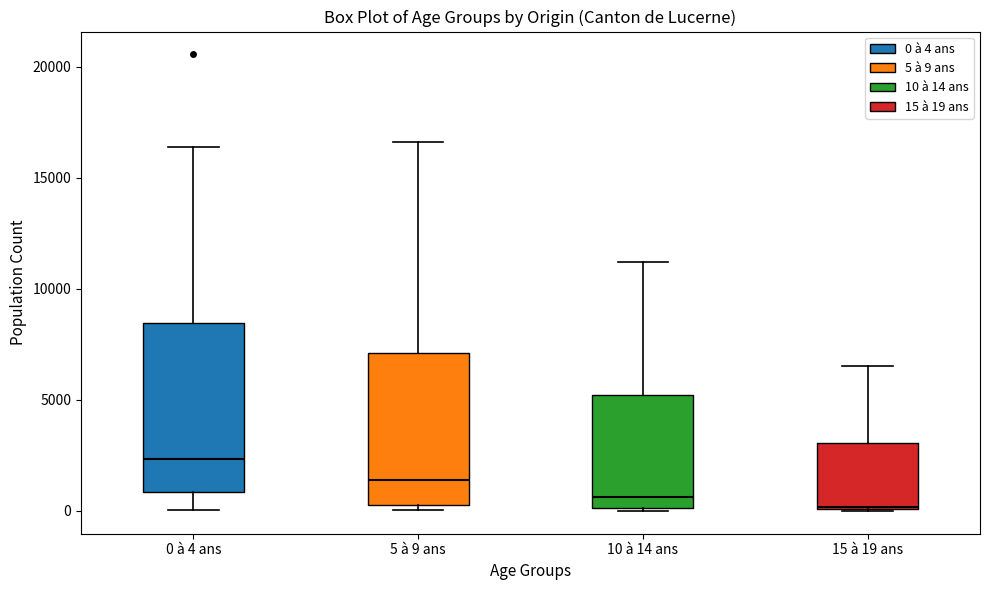

Reading left to right, transcribe this box plot: for each box, give where its median line is, the range the box spans, and where its two whiskers end, as read against the y-axis. The values are not printed on the chart, so give them approximately, as read against the axis.

0 à 4 ans: median 2500, box 1000 to 8500, whiskers 0 to 16500
5 à 9 ans: median 1500, box 500 to 7000, whiskers 0 to 16500
10 à 14 ans: median 500, box 0 to 5000, whiskers 0 to 11000
15 à 19 ans: median 0, box 0 to 3000, whiskers 0 to 6500